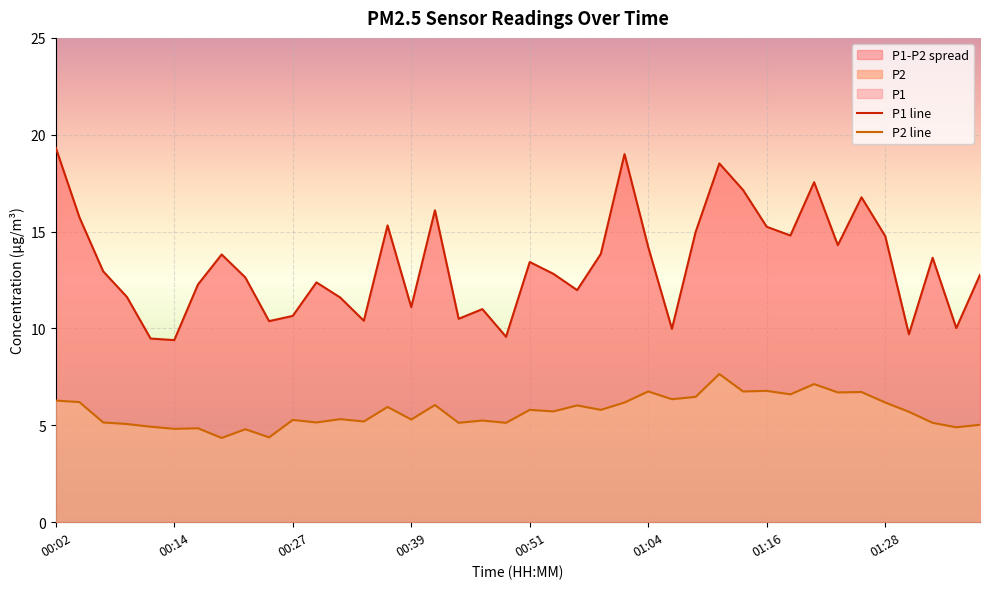

Between 01:04 and 01:11, which series saw the biggest shift?

P1